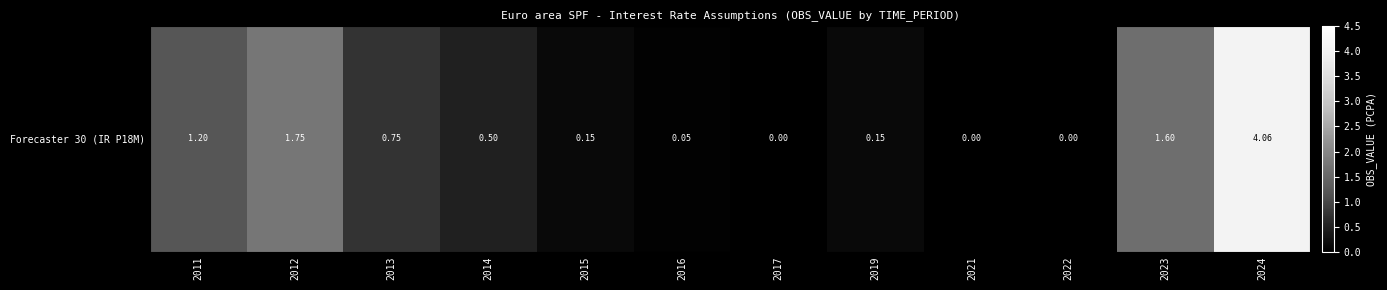

How many distinct data groups are displayed?

1